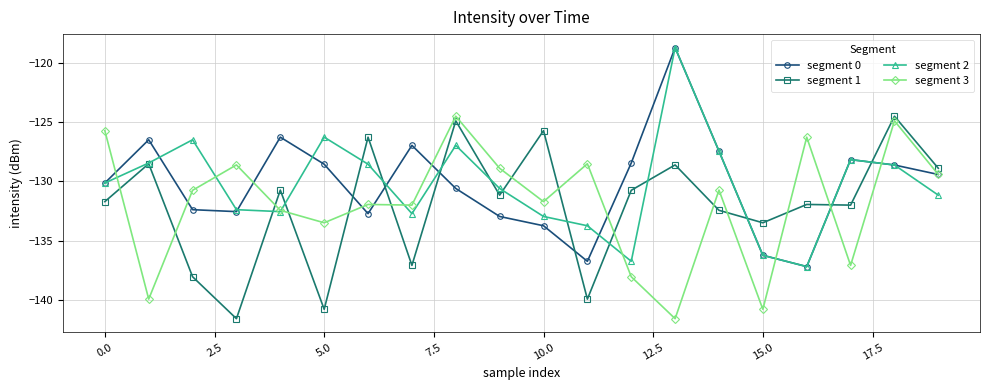

What are all the series names shown in the legend?

segment 0, segment 1, segment 2, segment 3